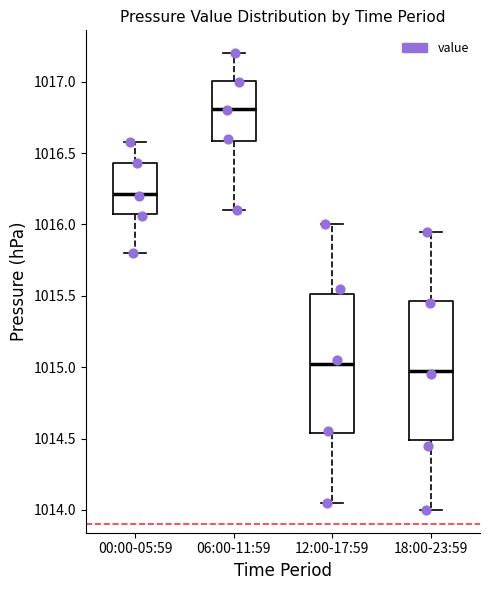

Reading left to right, read every box against the y-axis: the position of its median line, the range the box covers, and the ends of its whiskers. The values are not printed on the chart, so give them approximately, as read against the axis.

00:00-05:59: median 1016.20, box 1016.10 to 1016.45, whiskers 1015.80 to 1016.60
06:00-11:59: median 1016.80, box 1016.60 to 1017.00, whiskers 1016.10 to 1017.20
12:00-17:59: median 1015.05, box 1014.55 to 1015.50, whiskers 1014.05 to 1016.00
18:00-23:59: median 1015.00, box 1014.50 to 1015.45, whiskers 1014.00 to 1015.95